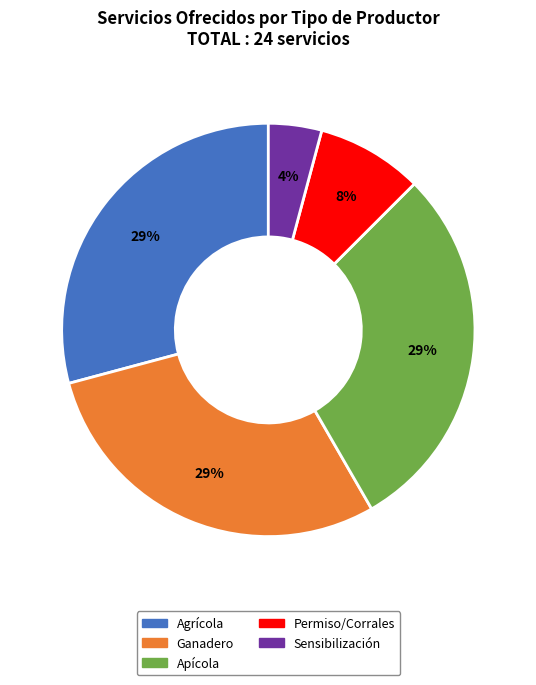

Which category has the smallest portion of the pie?

Sensibilización